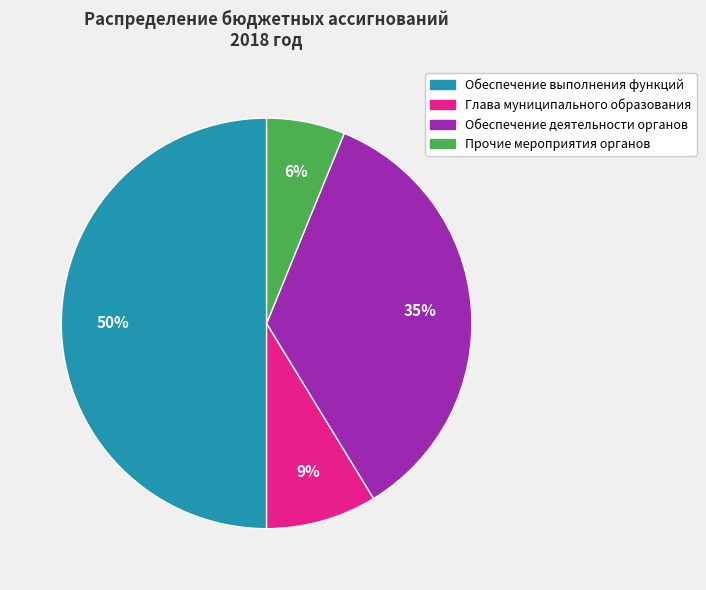

Count the number of slices in the pie.

4